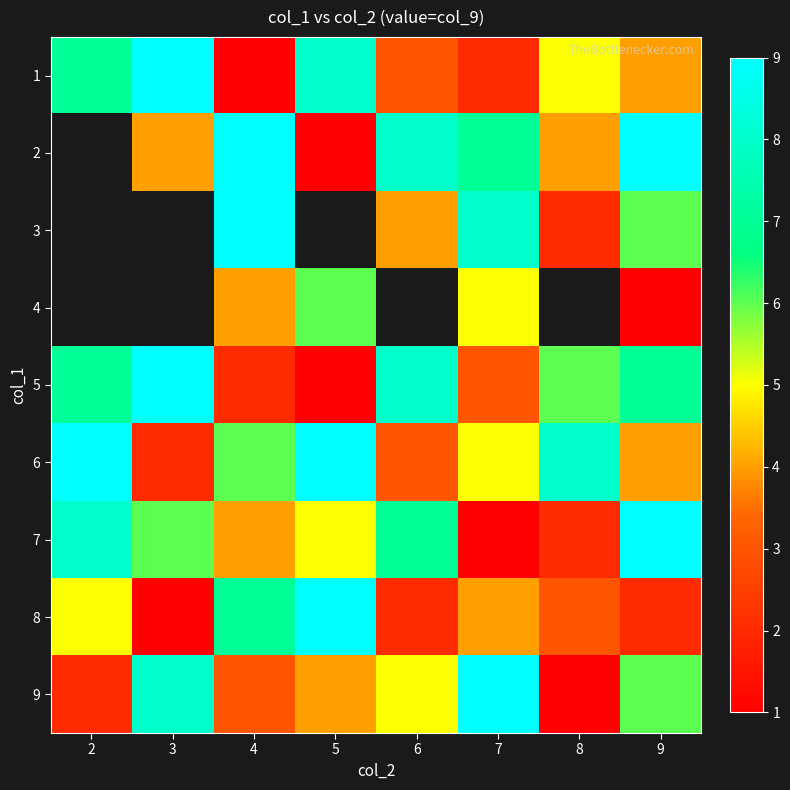

What is the approximate value of 4 at 9?

1.0